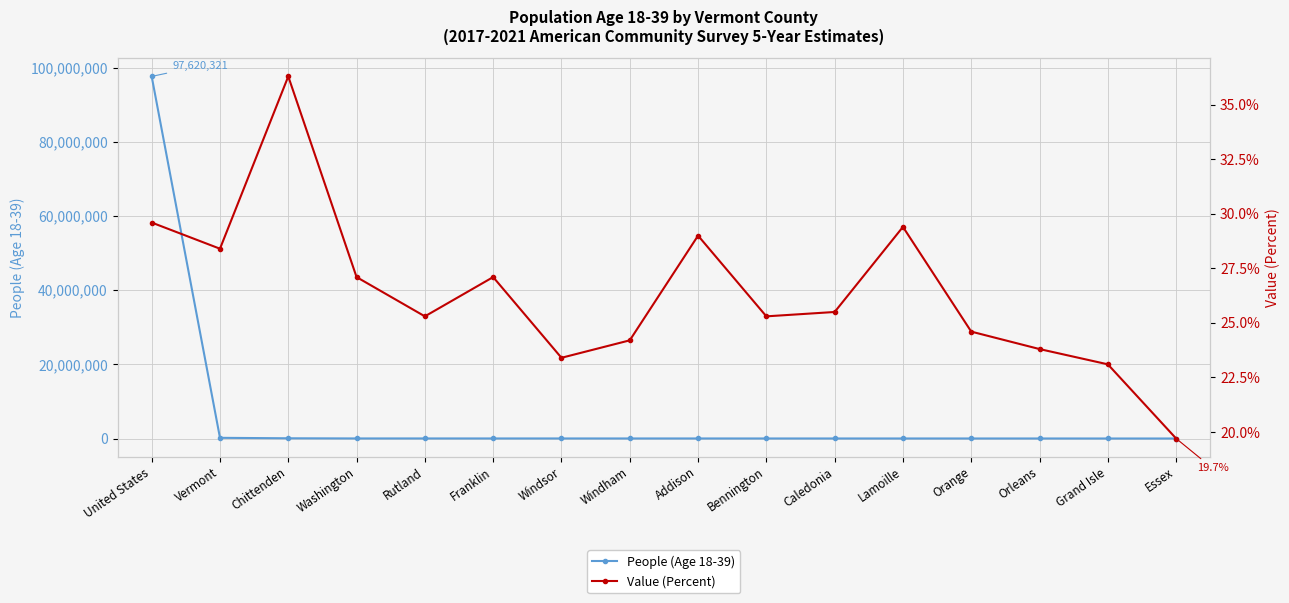

Is it true that People (Age 18-39) equals 1672.0 at Grand Isle?

True